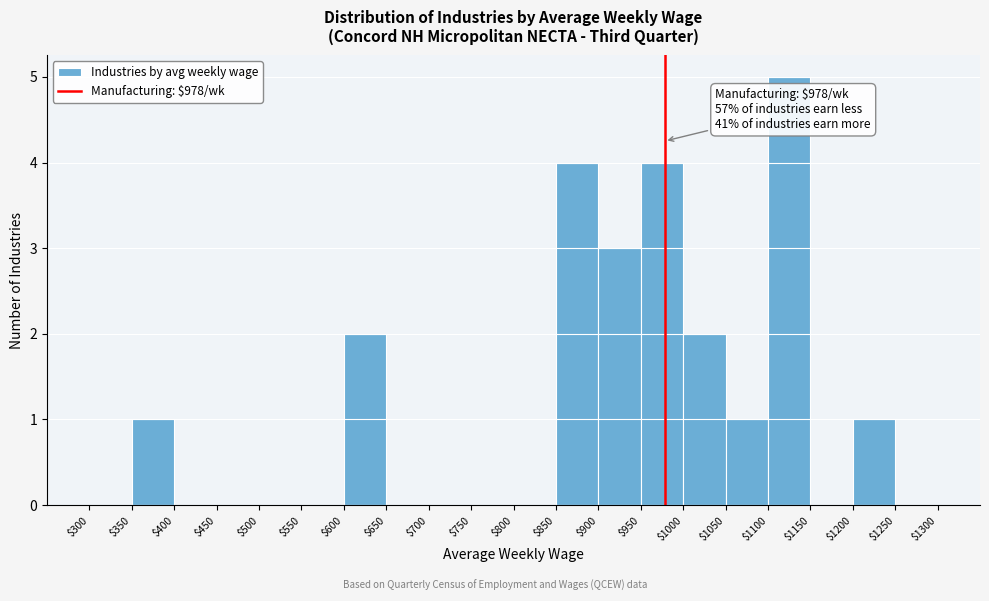

Which range on the x-axis has the tallest bar?

$1100 to $1150